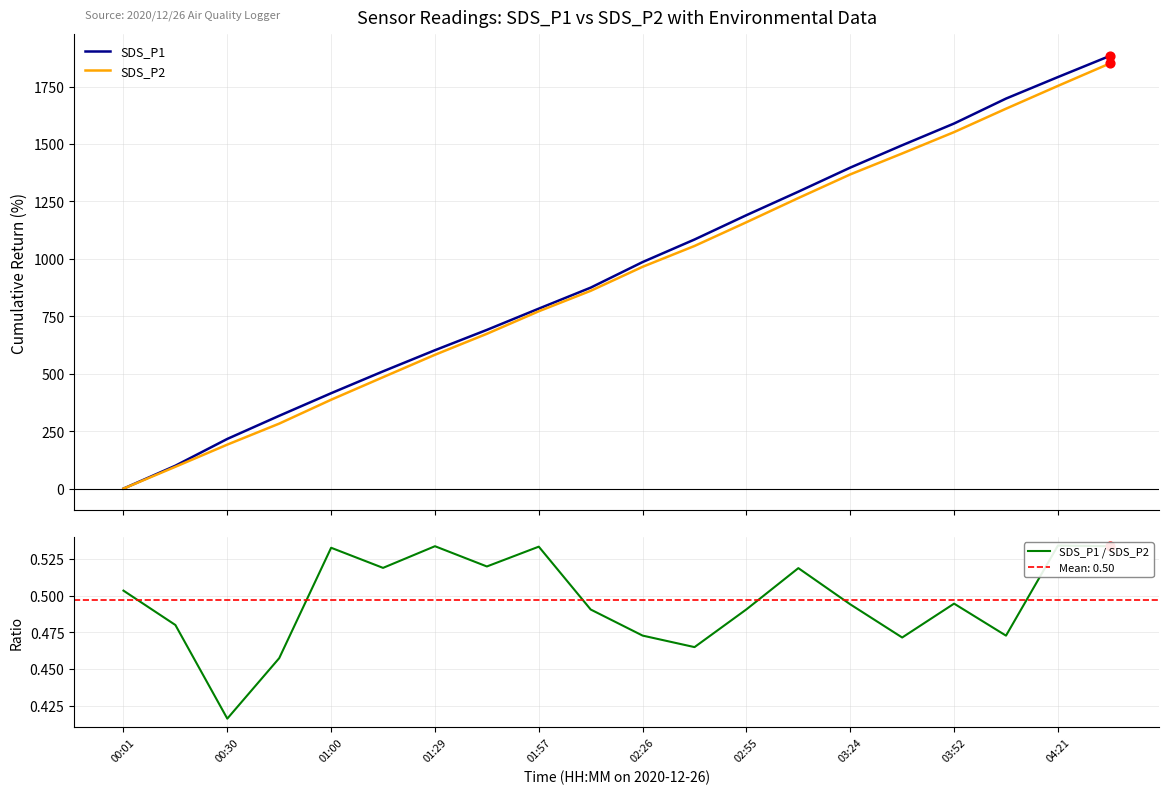

At how many categories does at least one series exceed 1813?

1